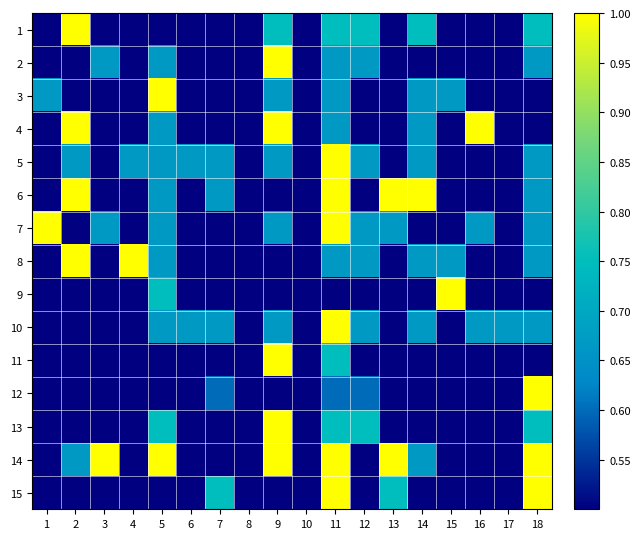

At which category is the sum across all series the highest?

11